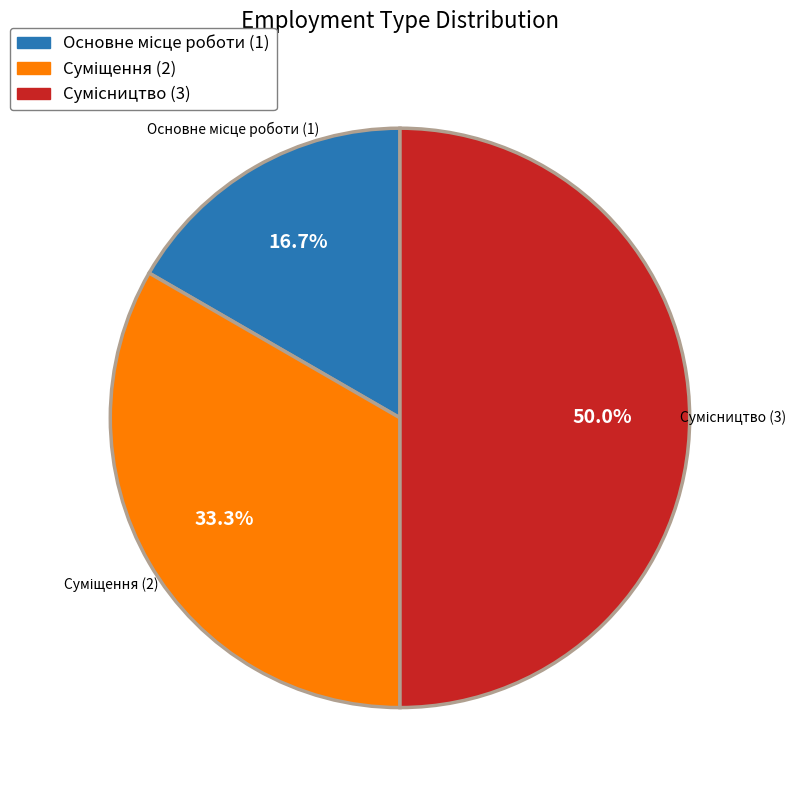

Which has a higher value, Сумісництво or Основне місце роботи?

Сумісництво